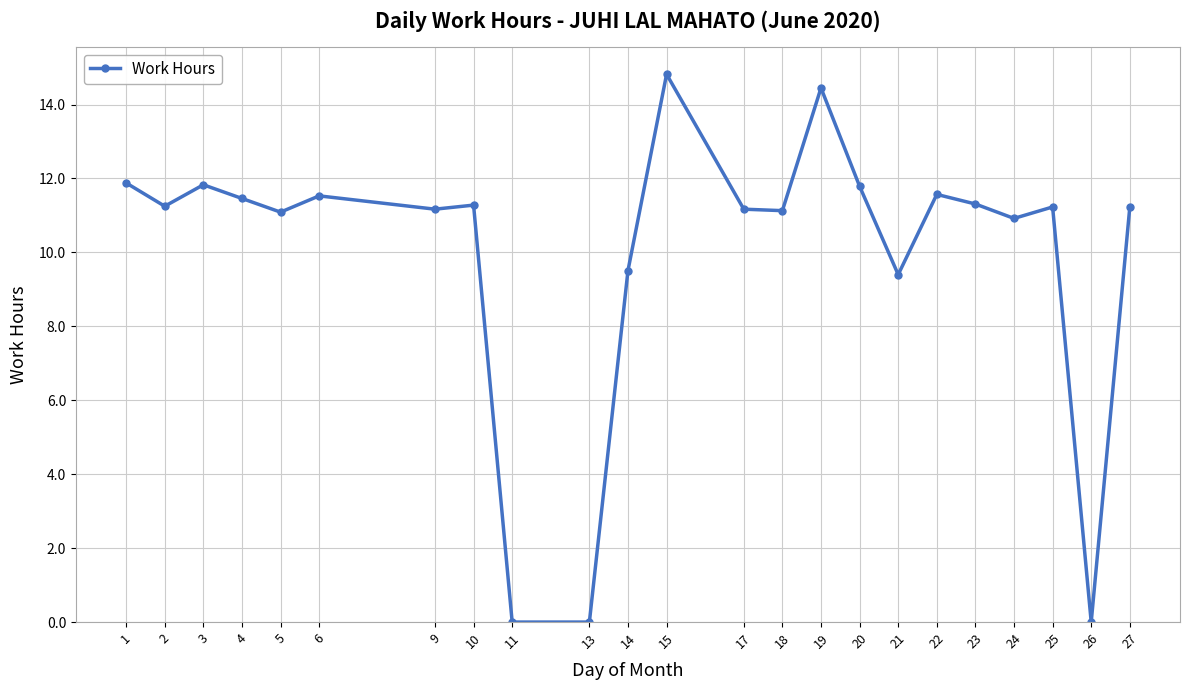

What is the change in value from 19 to 25?

-3.2